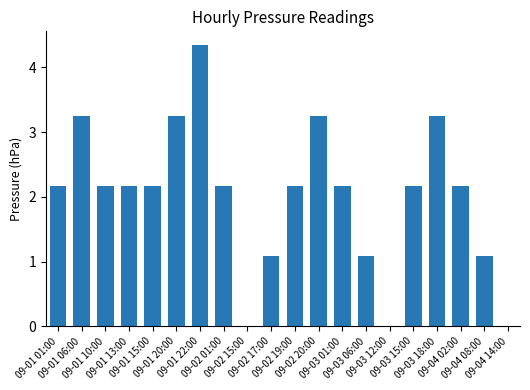

Read the value at 09-01 22:00.

4.3